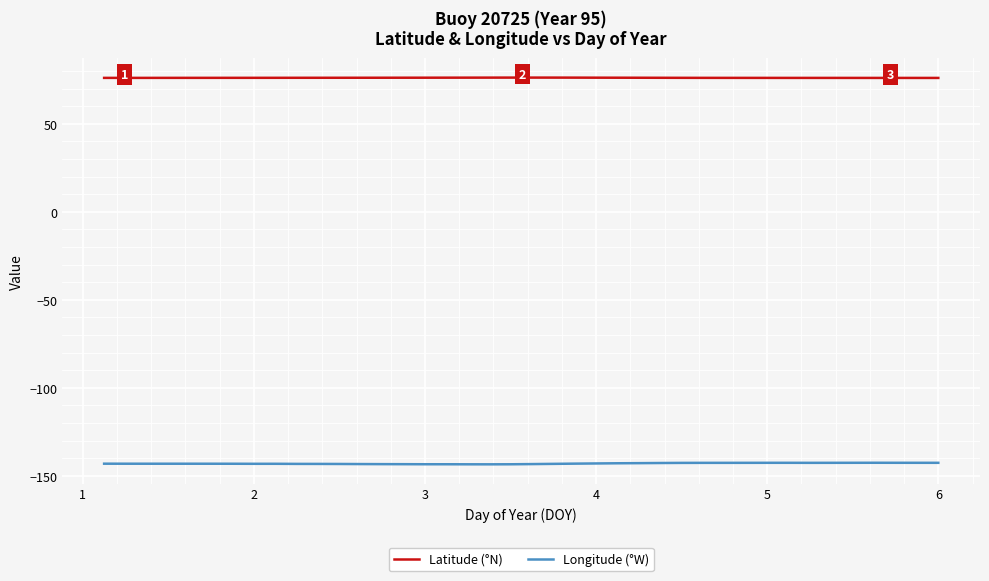

True or false: Latitude (°N) and Longitude (°W) cross at least once.

False